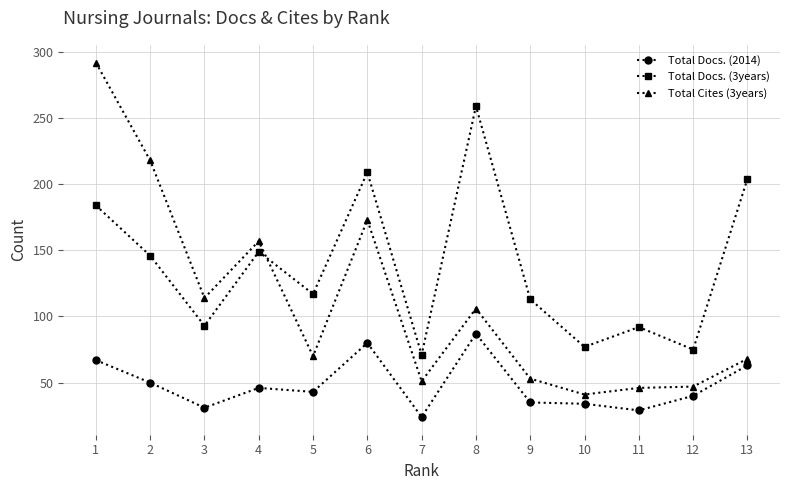

What is the spread (max minus min) of values at 11?

63